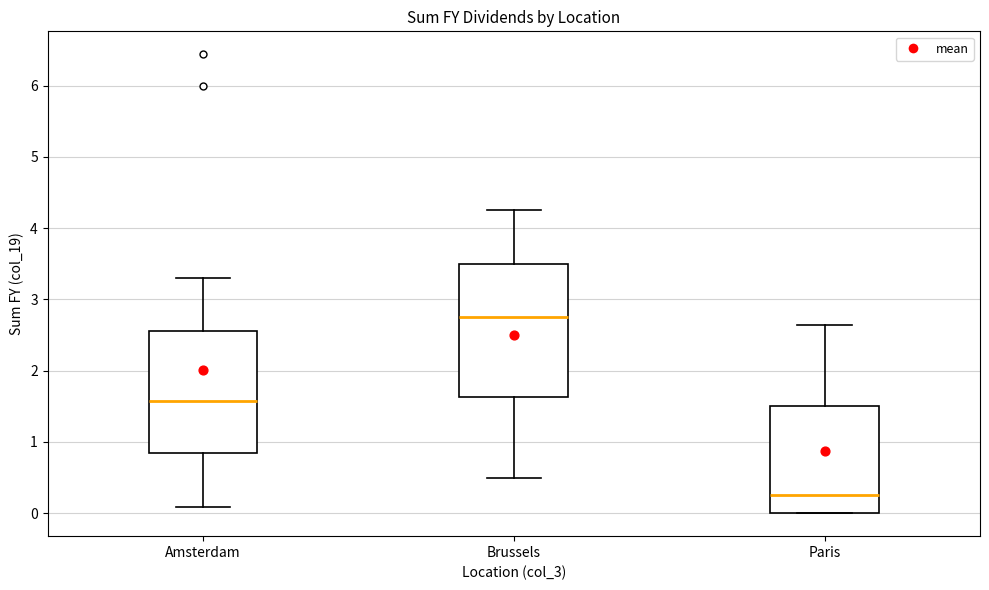

Reading left to right, transcribe this box plot: for each box, give where its median line is, the range the box spans, and where its two whiskers end, as read against the y-axis. The values are not printed on the chart, so give them approximately, as read against the axis.

Amsterdam: median 1.6, box 0.8 to 2.6, whiskers 0.1 to 3.3
Brussels: median 2.8, box 1.6 to 3.5, whiskers 0.5 to 4.3
Paris: median 0.3, box 0.0 to 1.5, whiskers 0.0 to 2.6